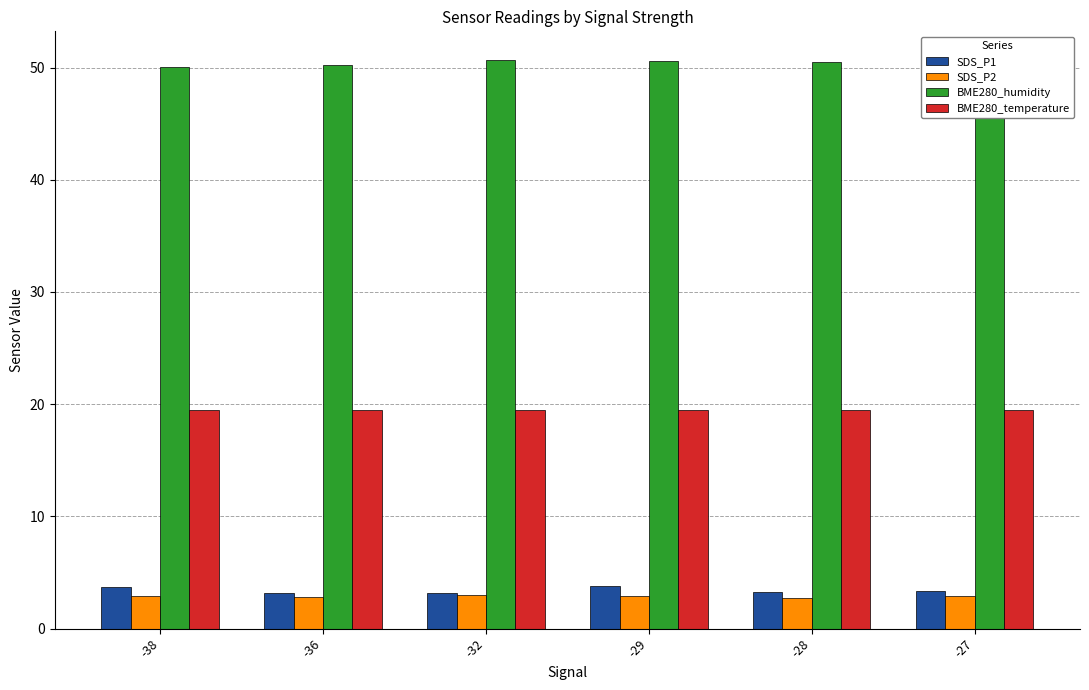

What is the average value of the BME280_temperature series?

19.5